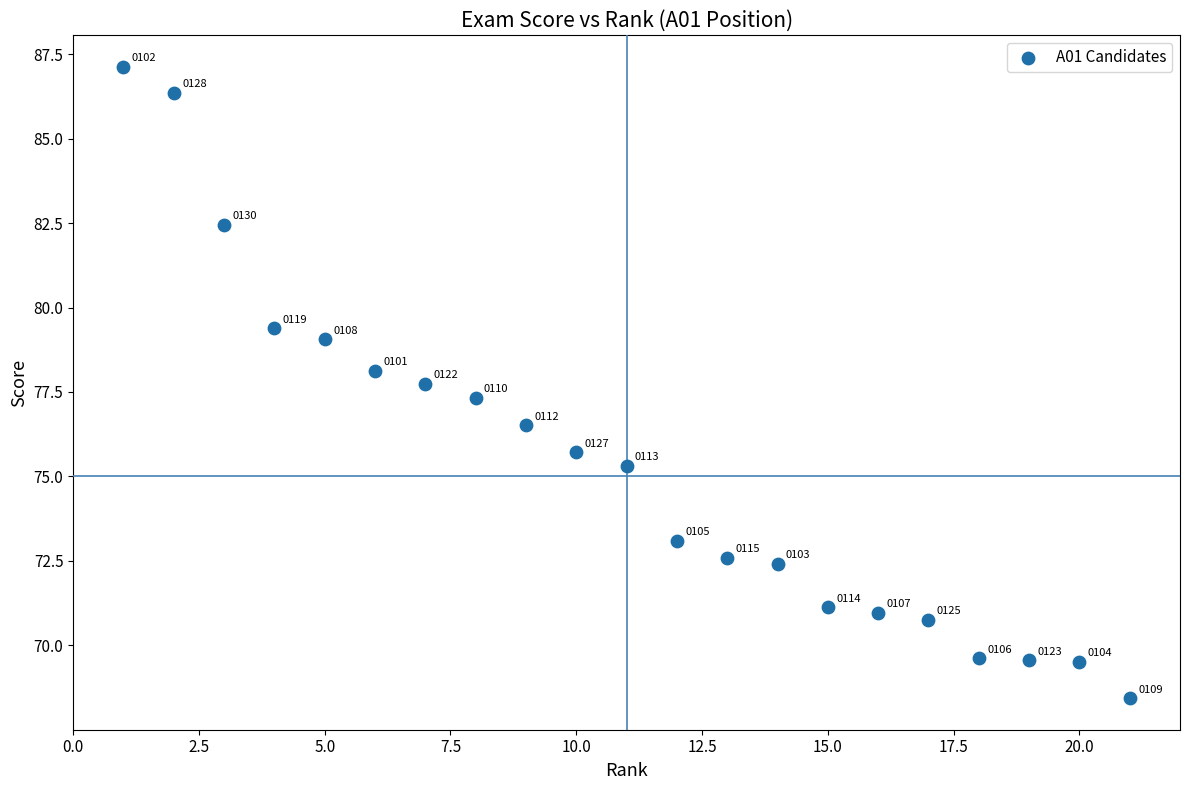

What Y value in the scatter plot is closest to 77?

77.3